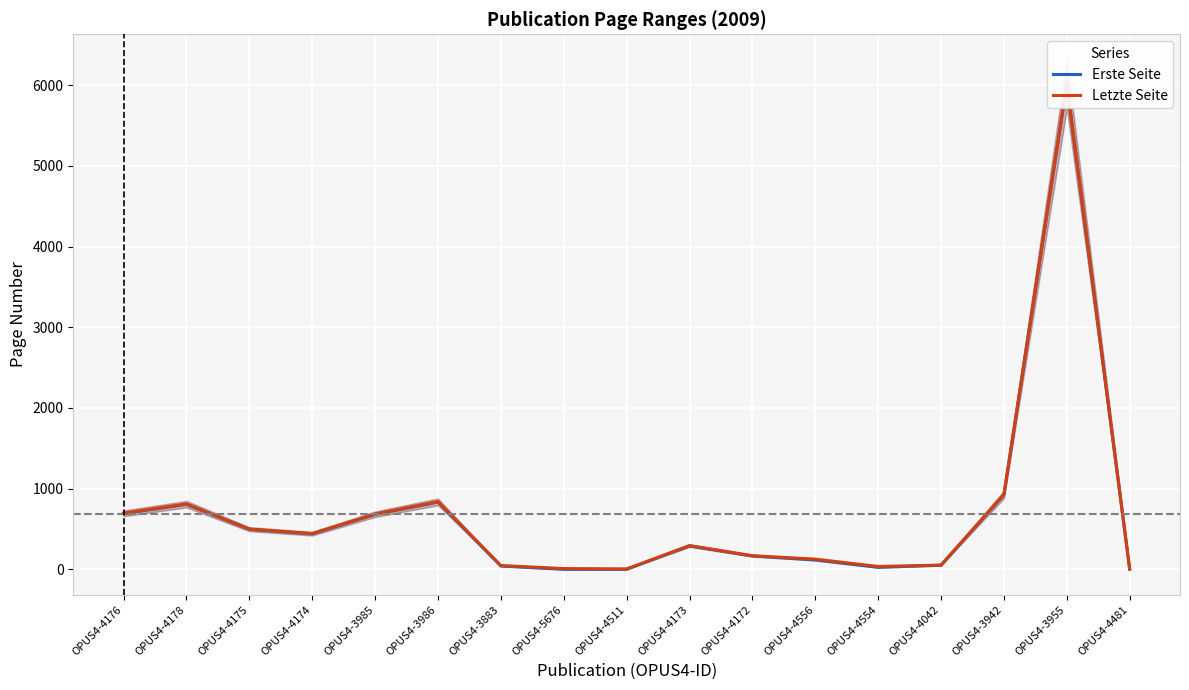

True or false: Erste Seite and Letzte Seite cross at least once.

False